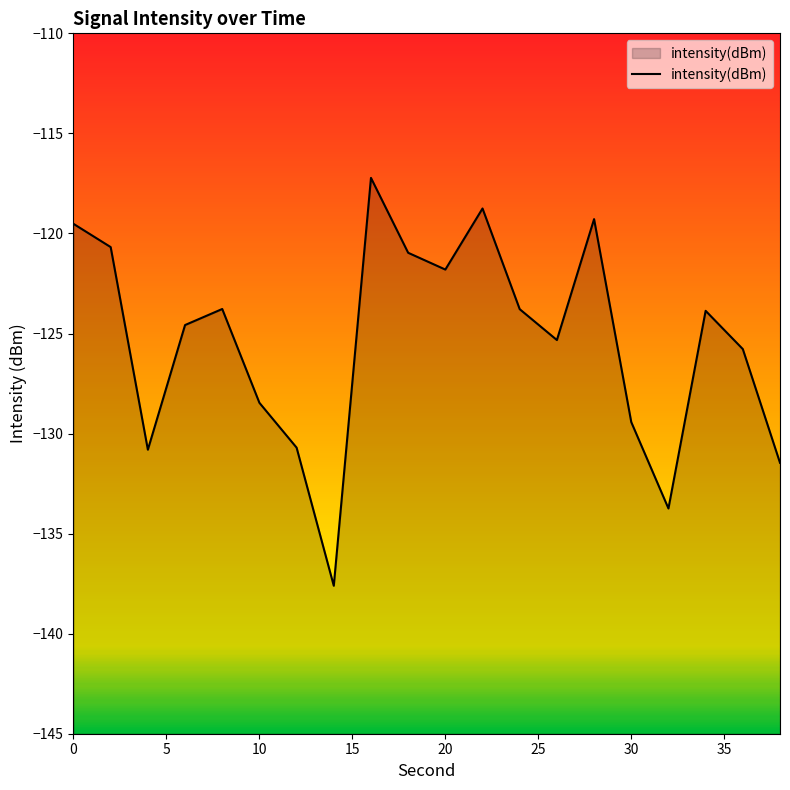

Does the chart display data point markers on the line(s)?

No